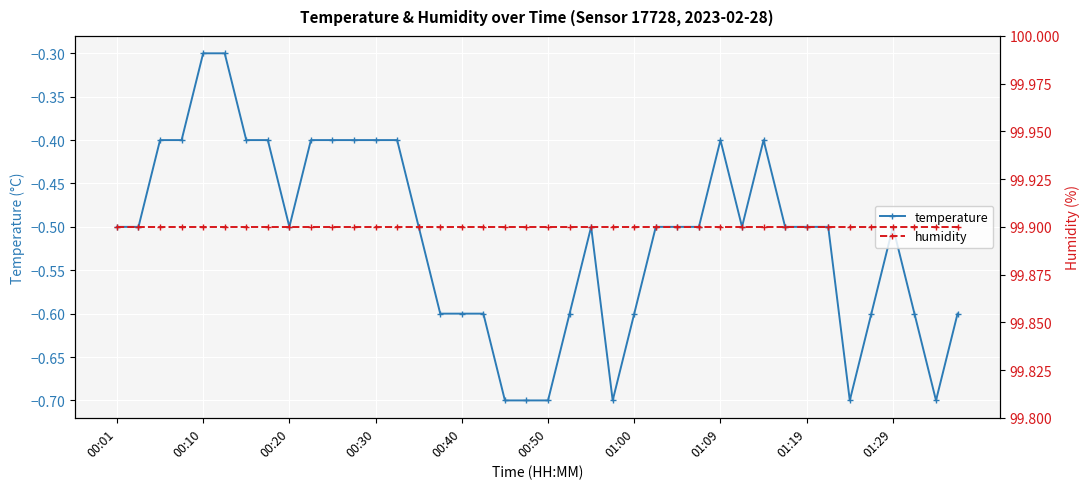

True or false: humidity and temperature intersect in this chart.

False